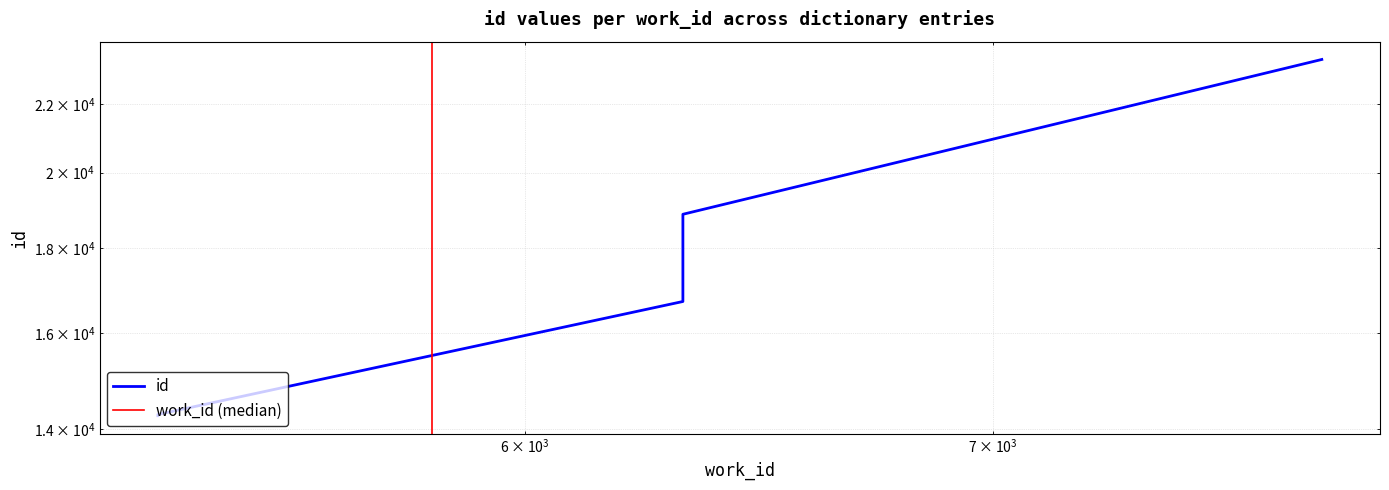

The value at Coinage is 16719. True or false?

True